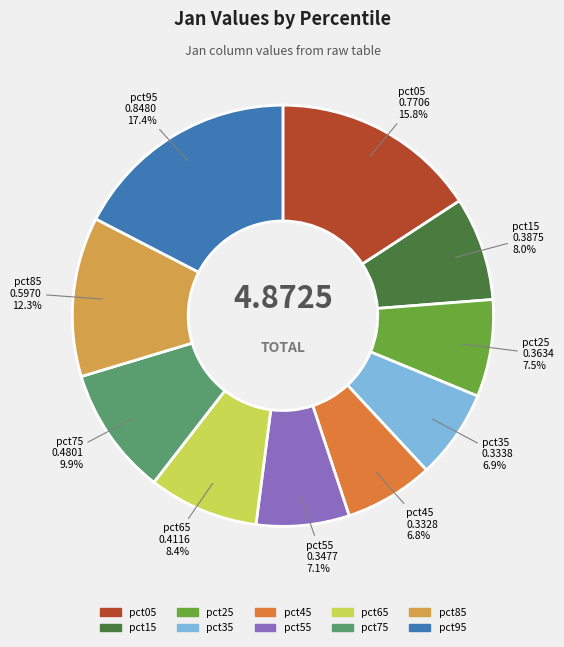

Between pct05 and pct85, which is larger?

pct05